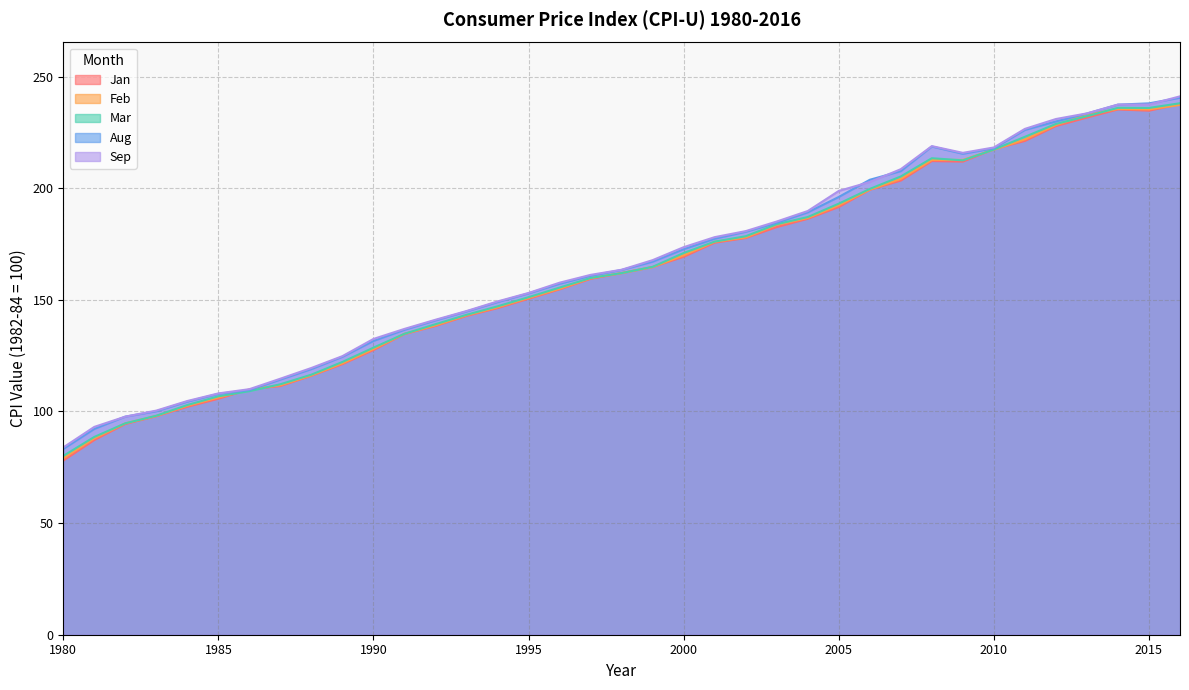

At which category does Sep reach its first local valley?

2009